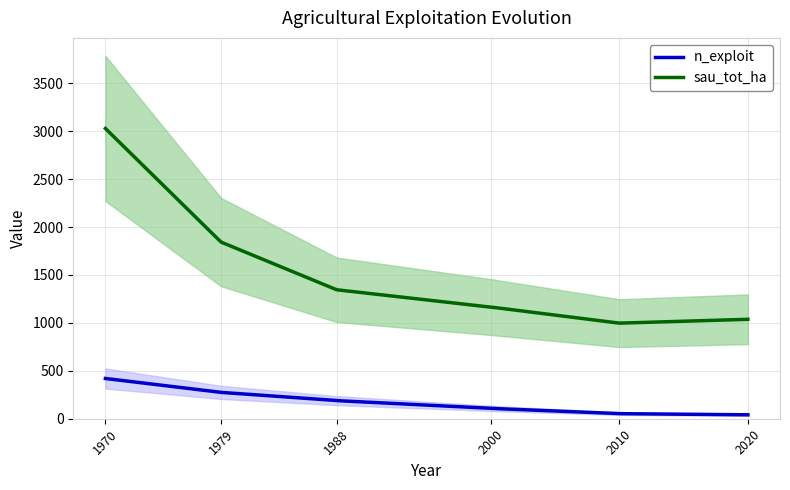

What is the difference between the second highest and minimum values in the sau_tot_ha series?

2009.2